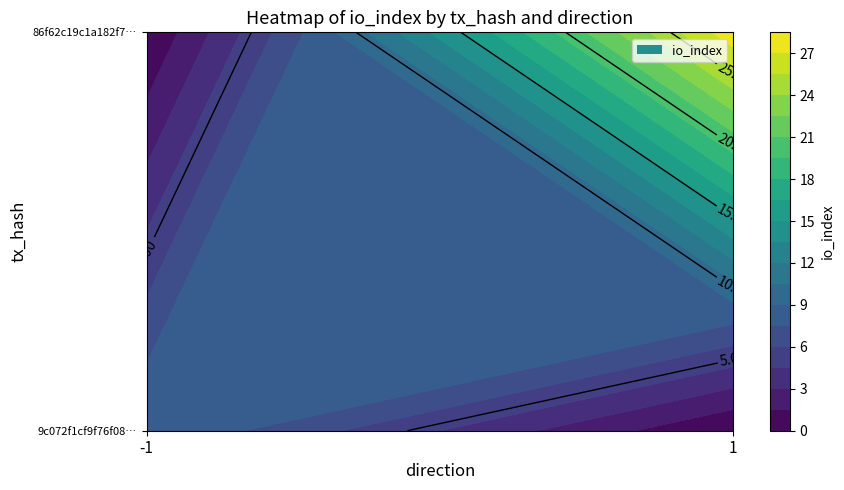

Between io_index and direction, which is larger?

io_index